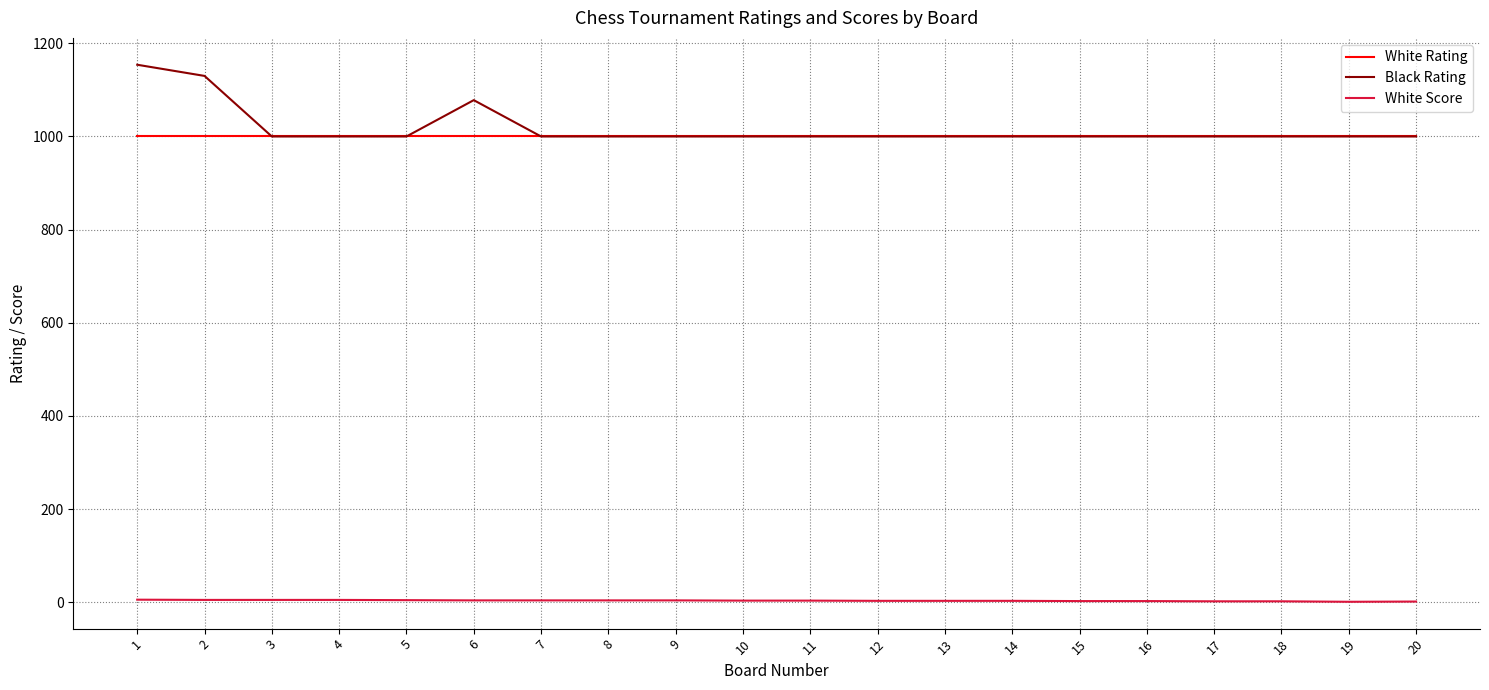

The Black Rating series shows 366.0 at 14. True or false?

False